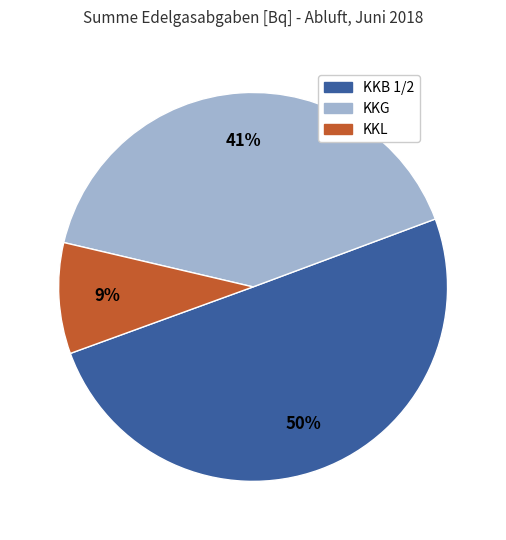

Count the number of slices in the pie.

3